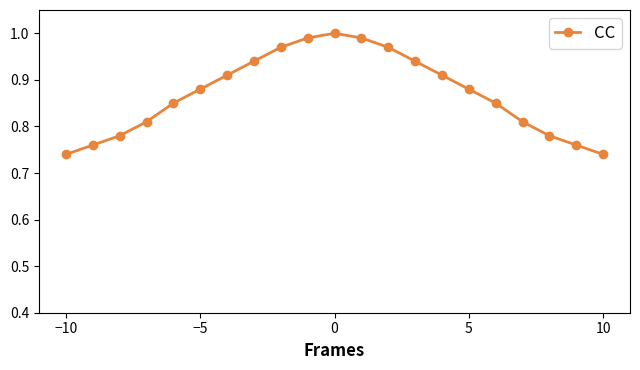

What is the difference between the maximum and second lowest values?

0.3